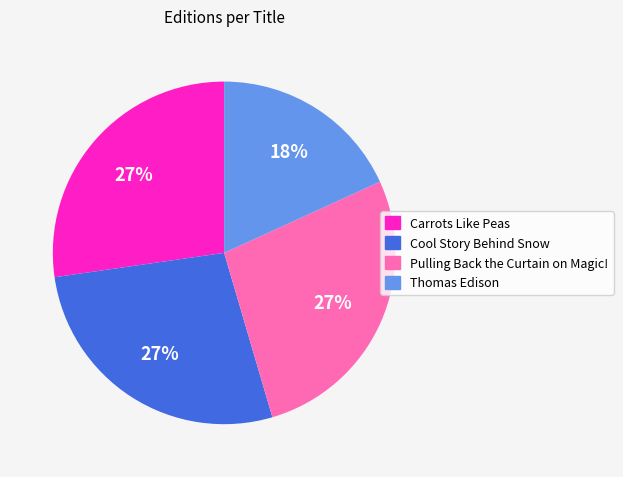

Which slice is the smallest?

Thomas Edison